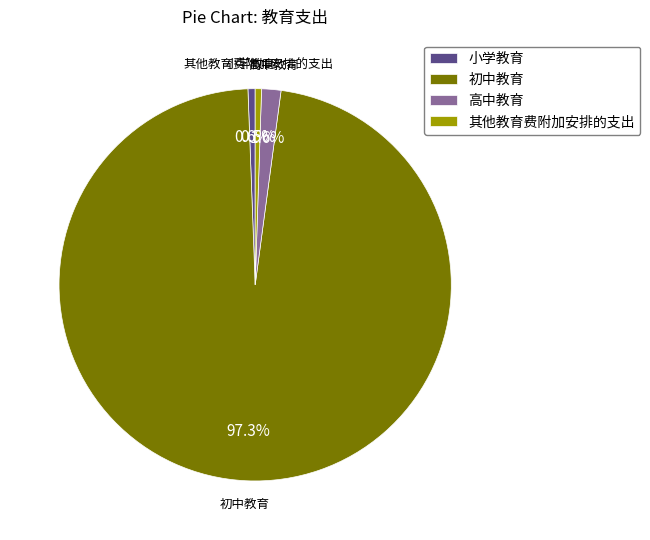

True or false: 初中教育 accounts for 97% of the total.

True